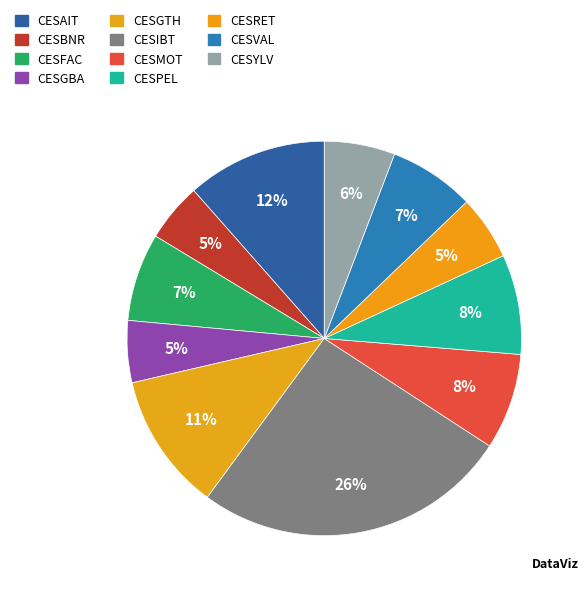

How many segments does this pie chart have?

11